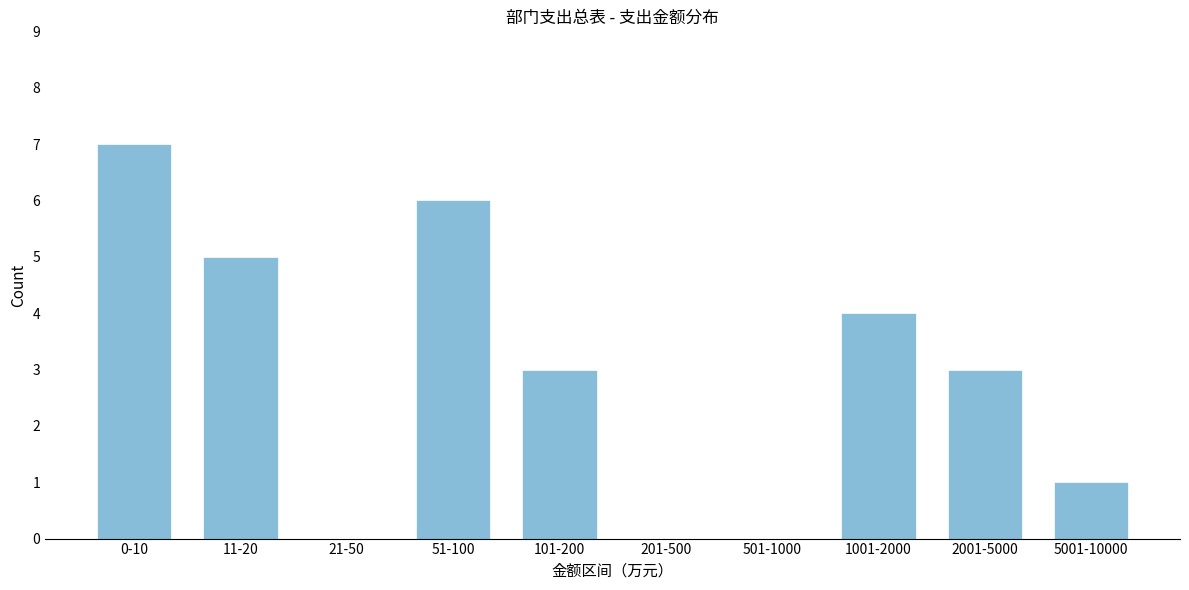

Reading right to left, what are all the values shown in this chart?

5001-10000=1	2001-5000=3	1001-2000=4	501-1000=0	201-500=0	101-200=3	51-100=6	21-50=0	11-20=5	0-10=7